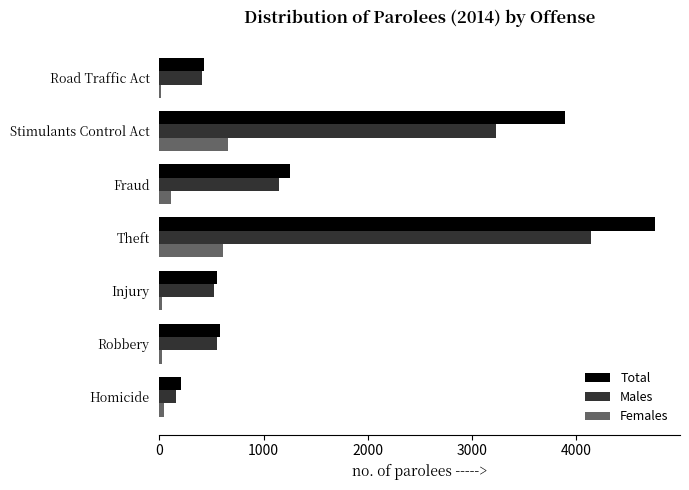

At which label does Males reach its peak?

Theft